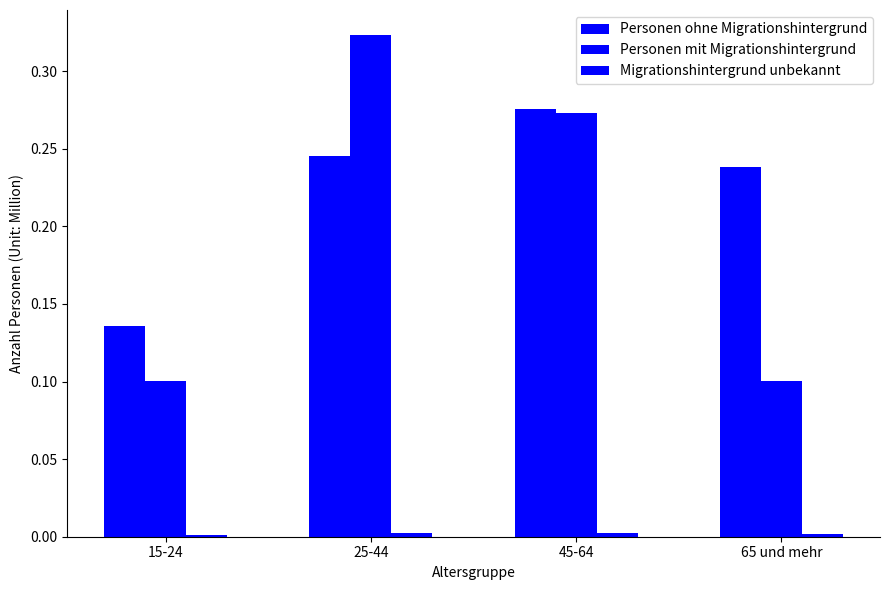

What is the label of the 4th bar from the left?

65 und mehr